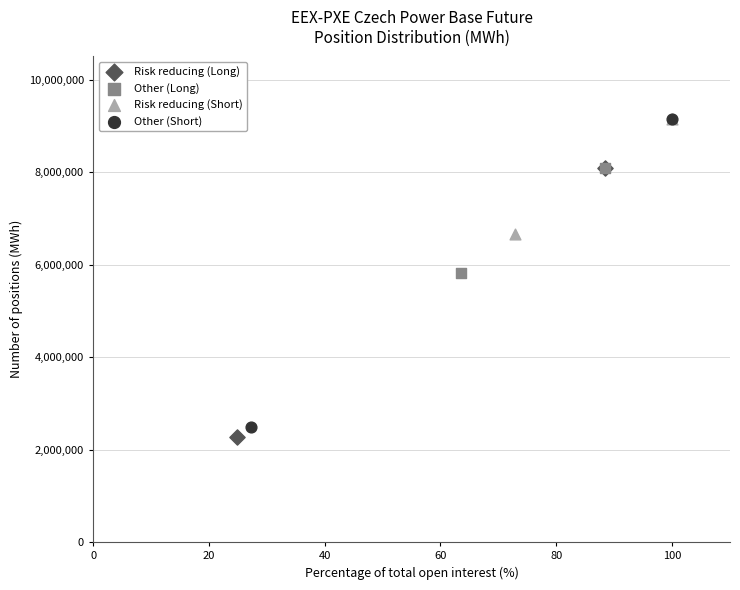

Which series reaches the minimum Y coordinate?

Risk reducing (Long)